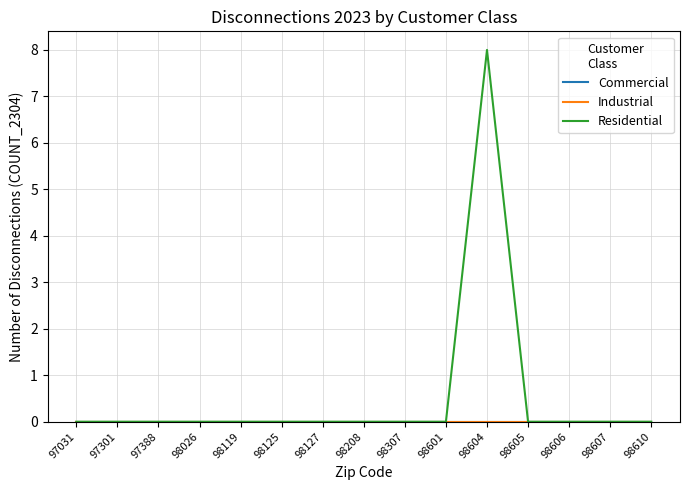

Is this an area chart (filled region under the line)?

No